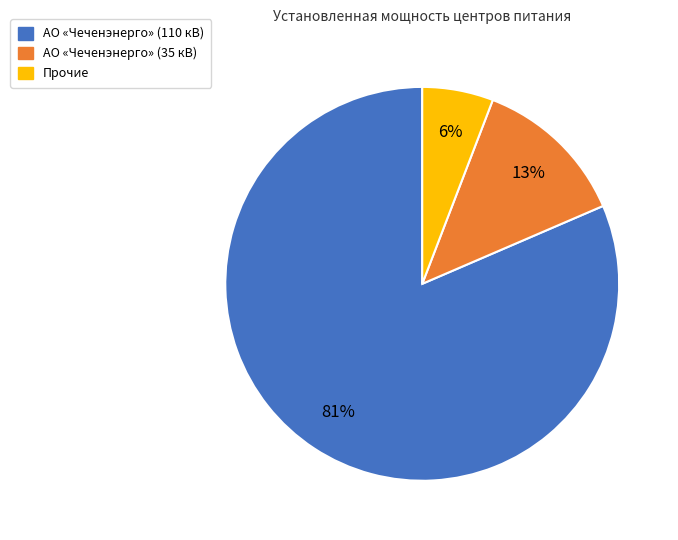

Is there a majority slice in this chart?

Yes